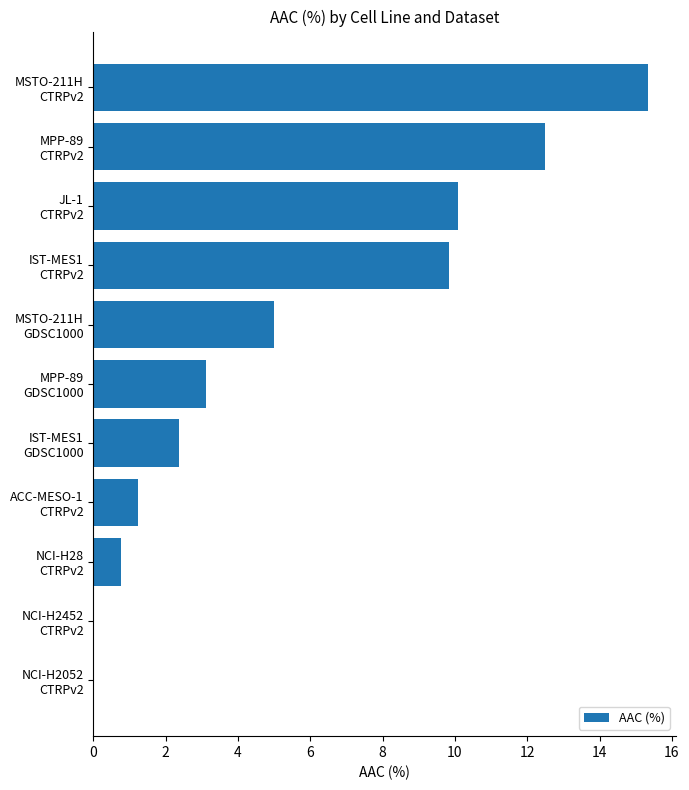

What is the maximum value shown in the chart?

15.4